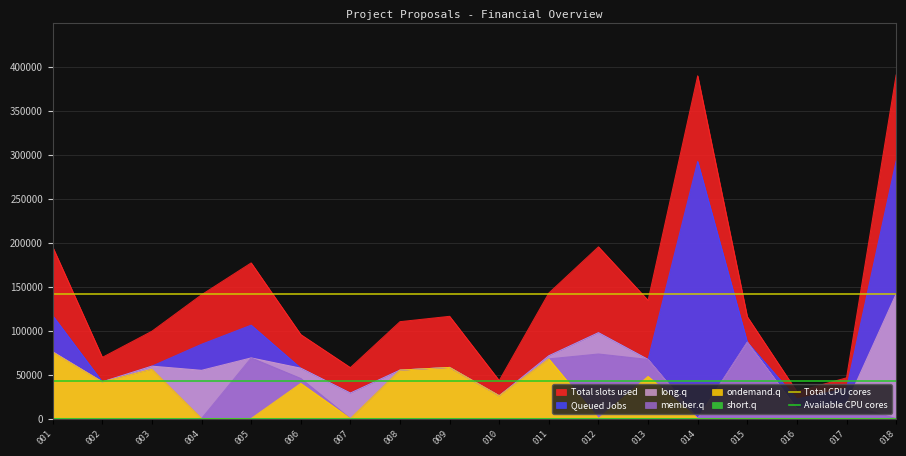

True or false: Available CPU cores has a value of 70847.0 at 002.

False